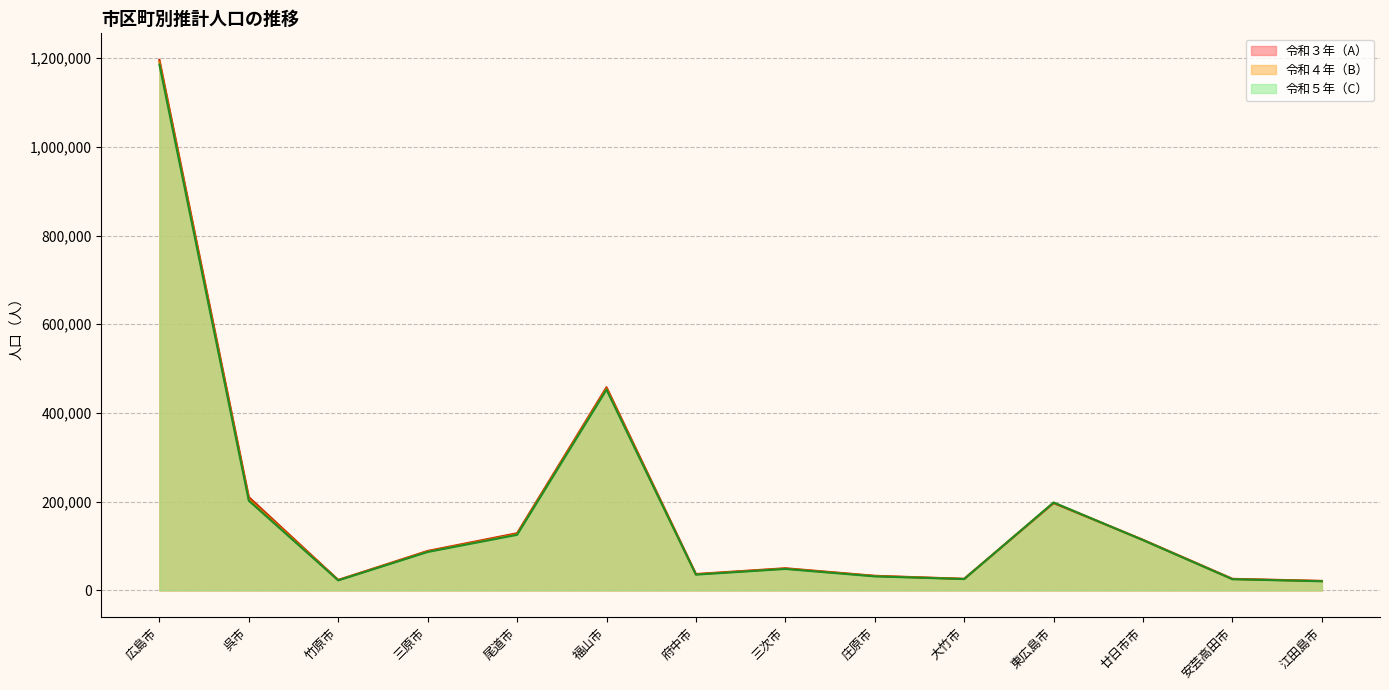

Reading left to right, list all the values displayed in this chart.

令和３年（A）: 1196222	210229	23508	88900	128857	458021	36855	49877	32862	26035	196763	113929	26005	21337
令和４年（B）: 1191445	205888	23016	87645	126932	455277	36083	49075	32167	25803	197765	113497	25406	20931
令和５年（C）: 1185505	202105	22526	86556	125179	452499	35452	48291	31490	25481	198065	113227	25101	20465